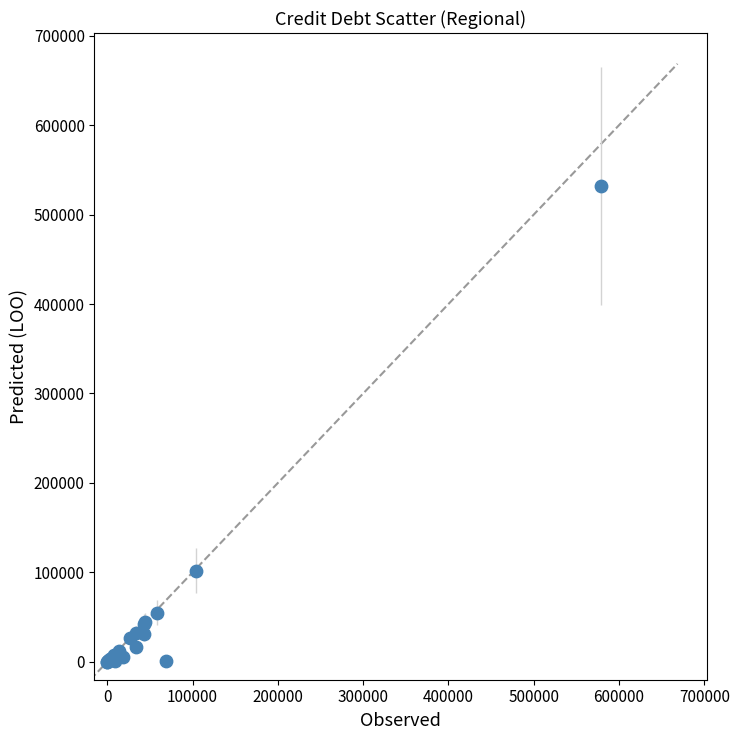

What Y value in the scatter plot is closest to 265788?

101920